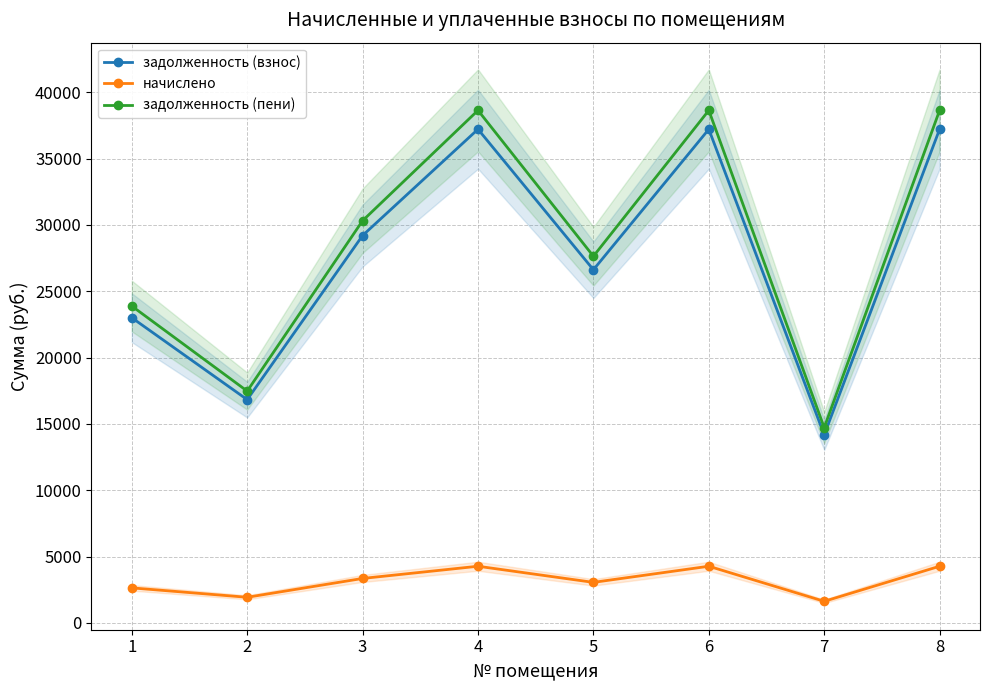

Is it true that начислено equals 1200.5 at 4?

False